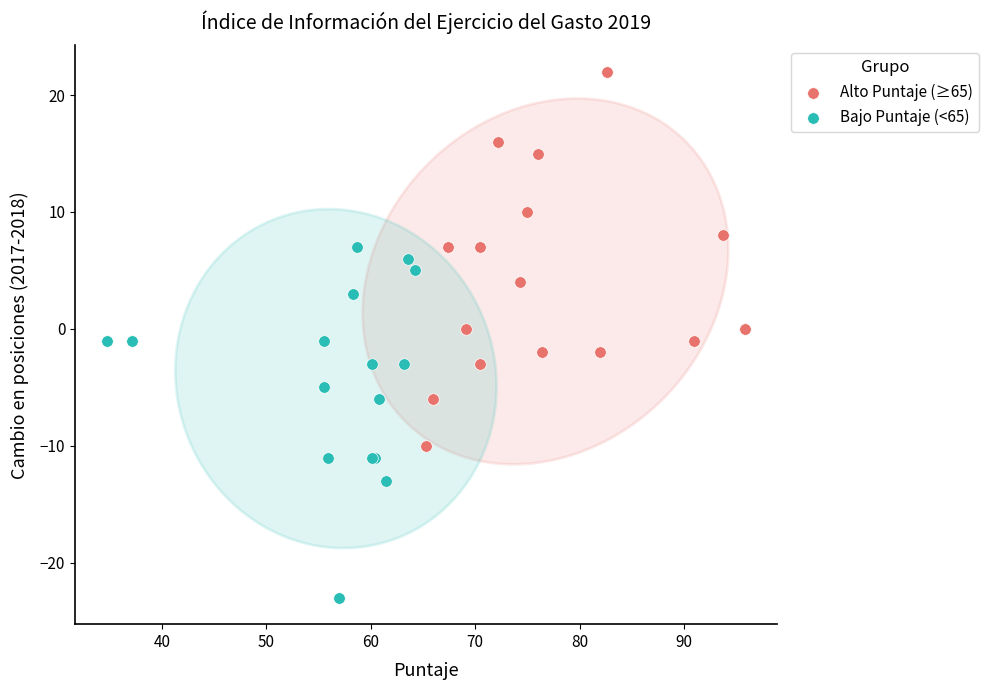

Which series contains the lowest Y value?

Bajo Puntaje (<65)